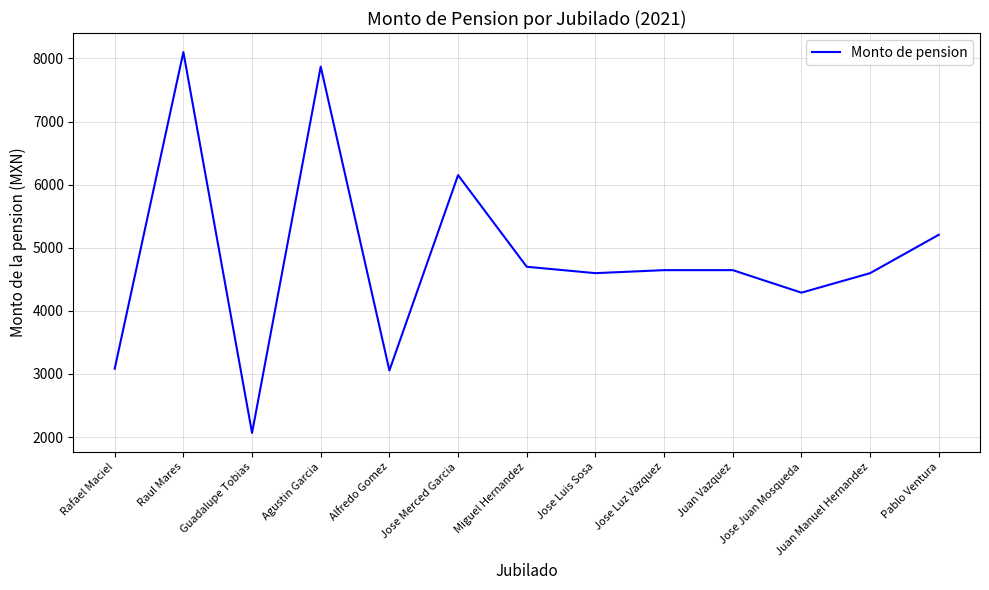

Reading left to right, transcribe all the data shown in this chart.

3082.8	8100.8	2064.6	7870.5	3054.9	6150.6	4698.2	4597.0	4644.8	4644.8	4287.8	4597.0	5205.7